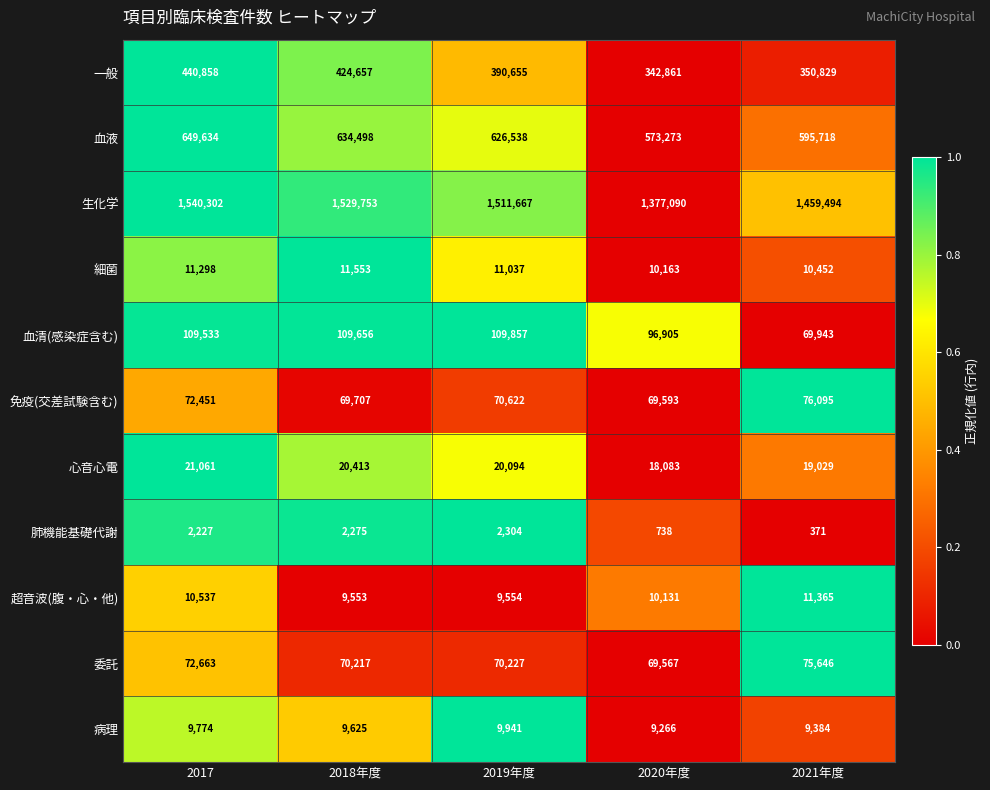

How many categories are shown in the chart?

5